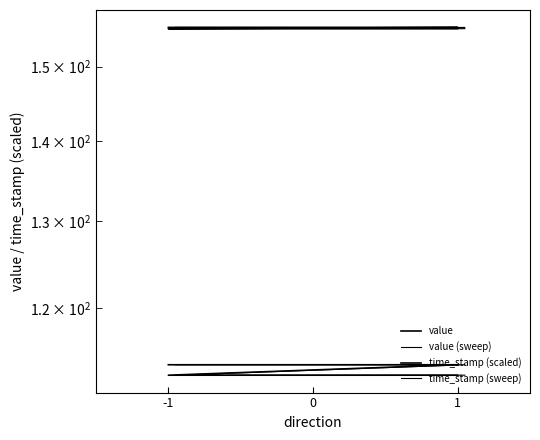

Reading right to left, extract all data points from this chart.

value: 112.8	112.8	113.8	113.8
value (sweep): 112.8	112.8	113.8	113.8
time_stamp (scaled): 155.4	155.4	155.5	155.6
time_stamp (sweep): 155.4	155.4	155.5	155.6